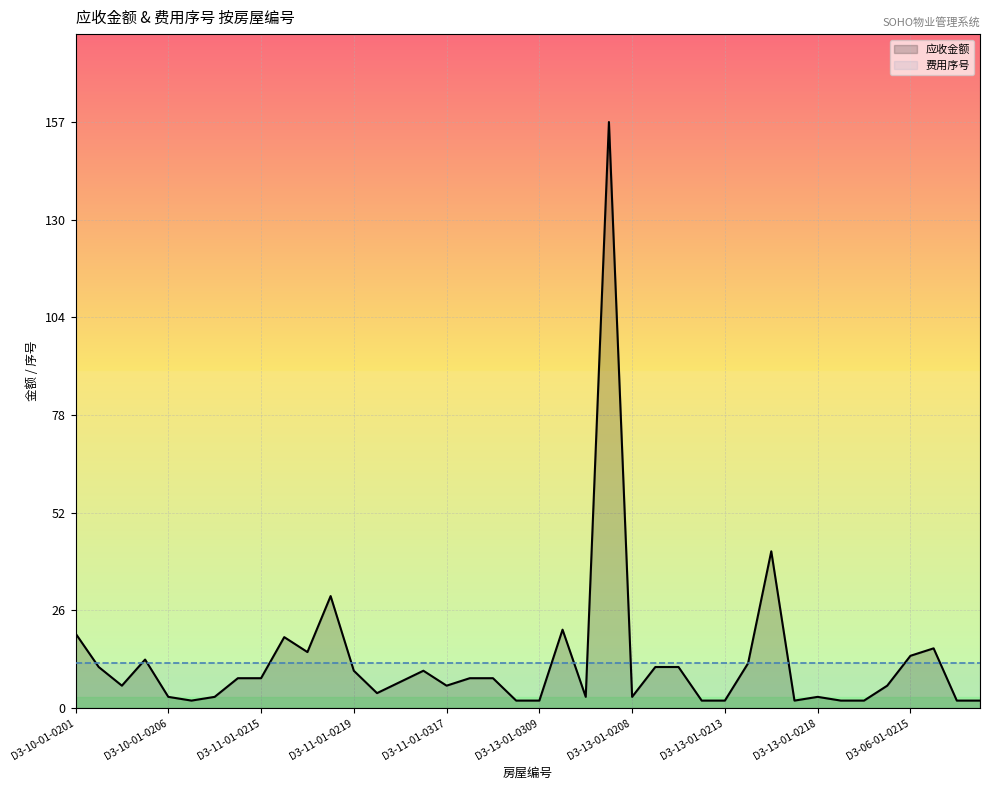

How many lines are shown in the chart?

2